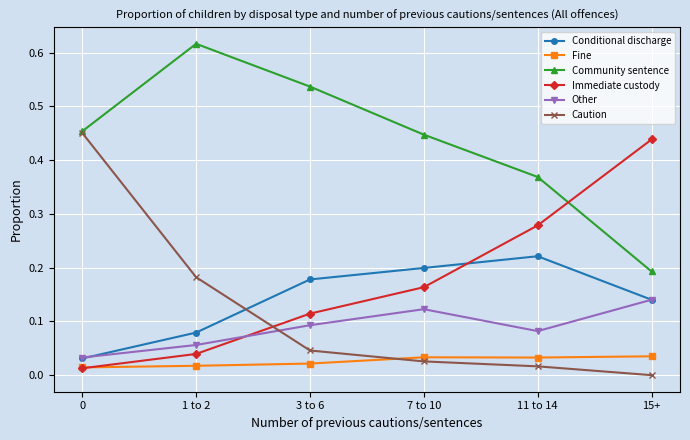

The value of Community sentence at 3 to 6 is 0.3. True or false?

False